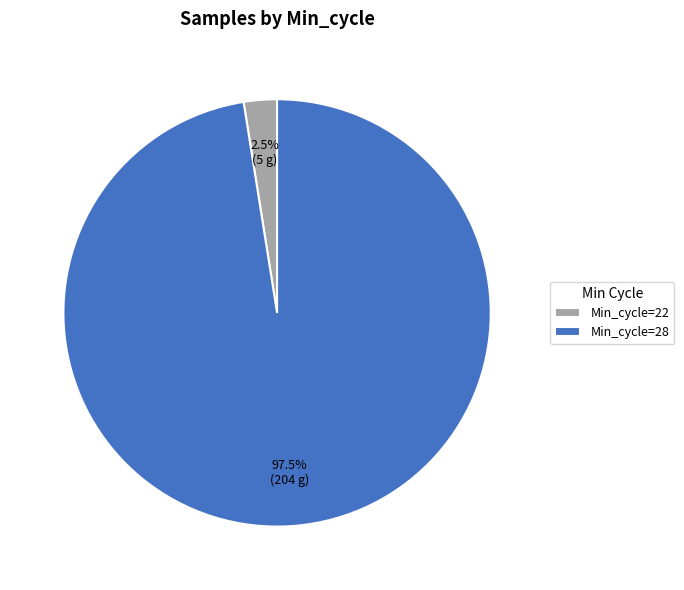

Which slice is the largest?

Min_cycle=28